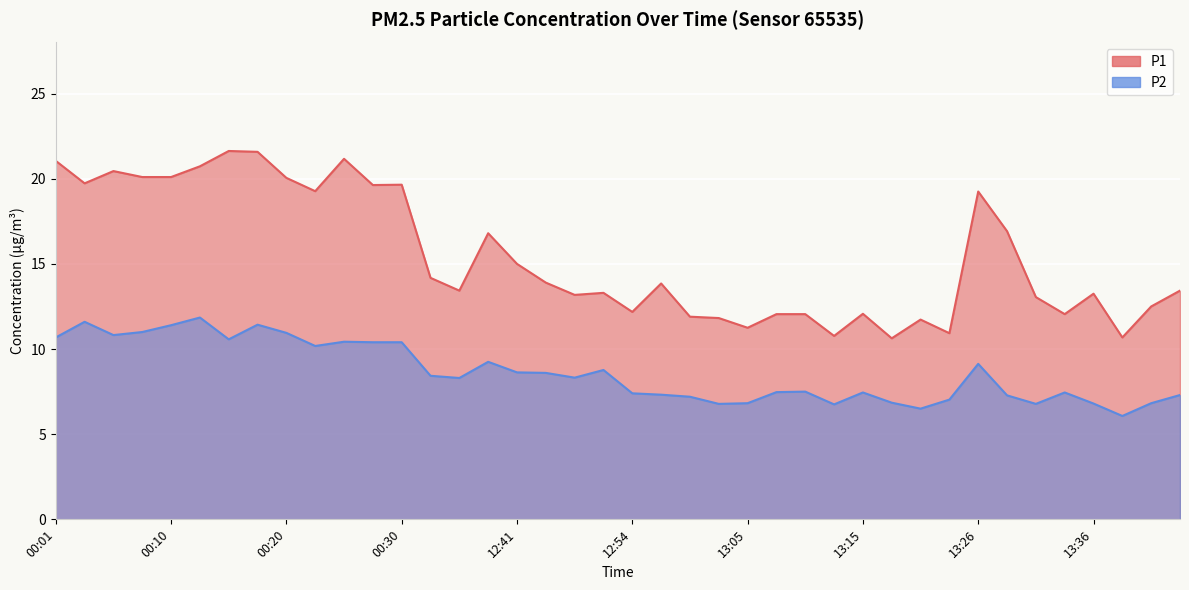

Rank the categories by P1 value from highest to lowest.

00:15, 00:18, 00:25, 00:01, 00:13, 00:05, 00:08, 00:10, 00:20, 00:03, 00:30, 00:27, 00:23, 13:26, 13:28, 12:37, 12:41, 12:22, 12:46, 12:57, 12:35, 13:47, 12:52, 13:36, 12:49, 13:31, 13:44, 12:54, 13:15, 13:07, 13:10, 13:34, 12:59, 13:02, 13:20, 13:05, 13:23, 13:13, 13:42, 13:18